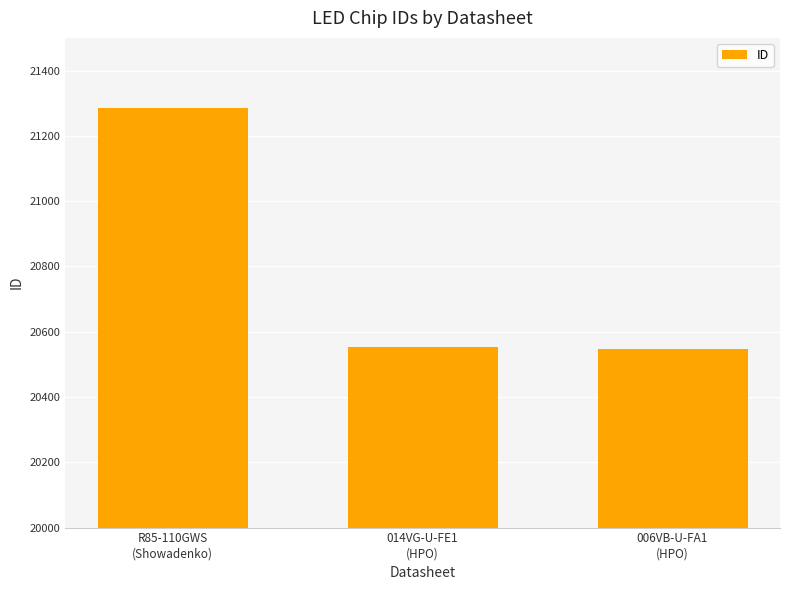

What position from the left is R85-110GWS
(Showadenko)?

1